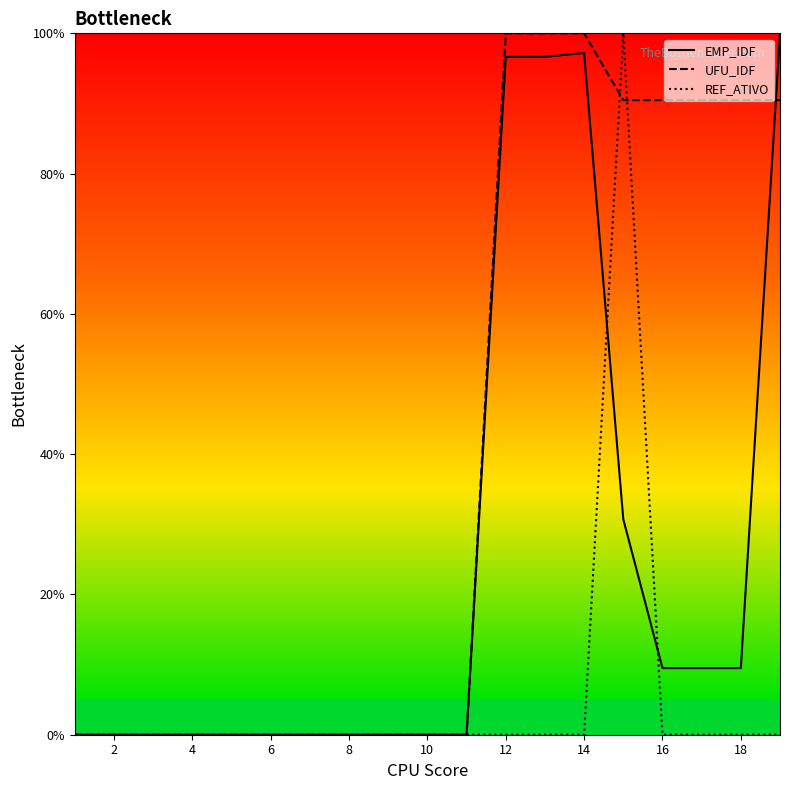

List the series in order of their overall mean, lowest first.

REF_ATIVO, EMP_IDF, UFU_IDF